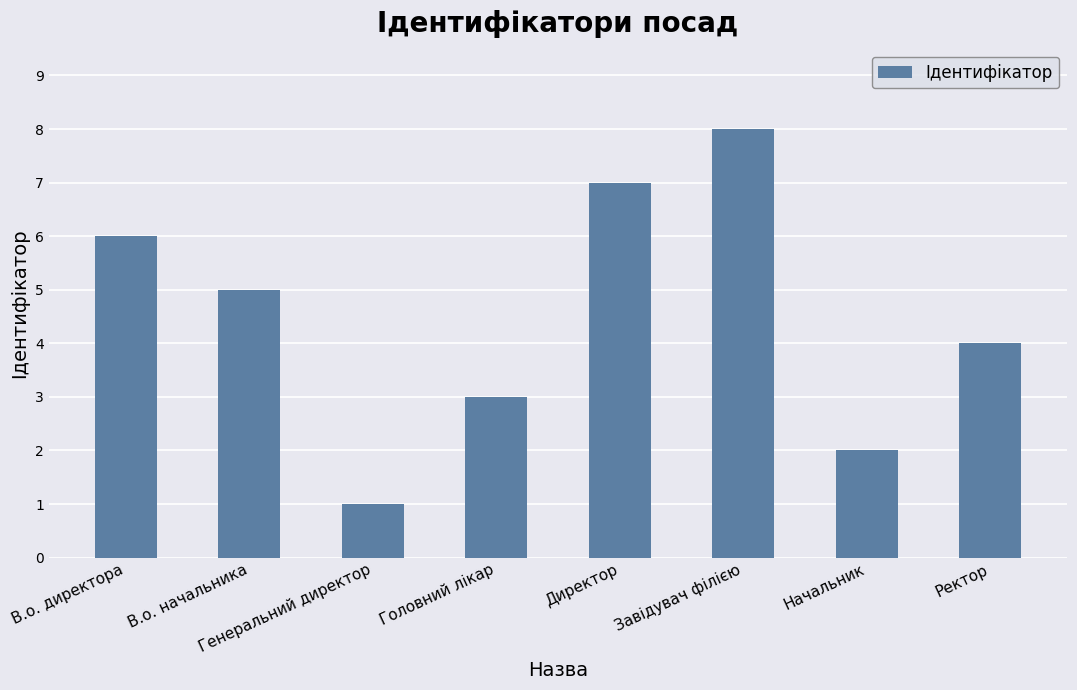

List the labels in order of value, smallest first.

Генеральний директор, Начальник, Головний лікар, Ректор, В.о. начальника, В.о. директора, Директор, Завідувач філією